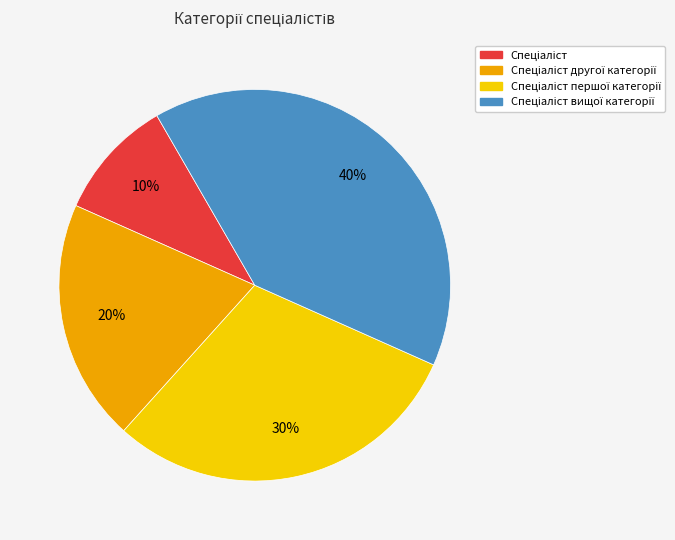

How many segments does this pie chart have?

4